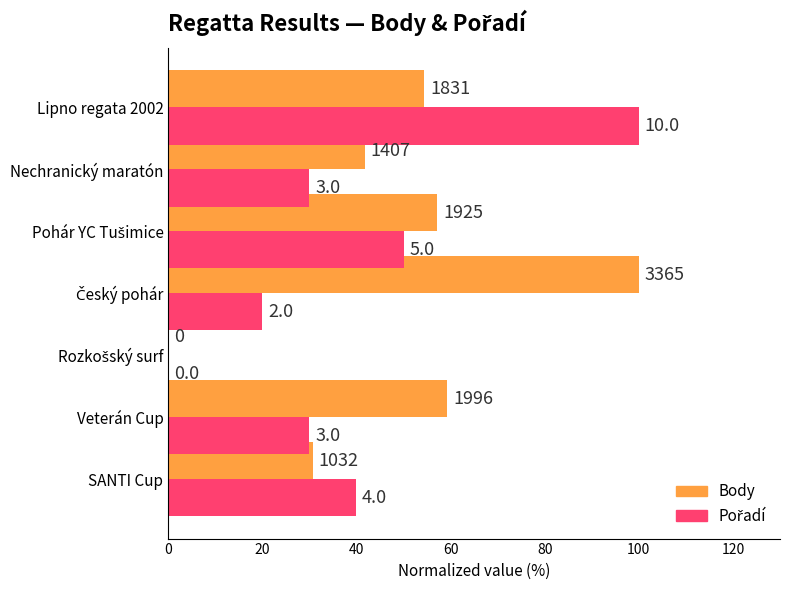

Which series has the largest range (max minus min)?

Body